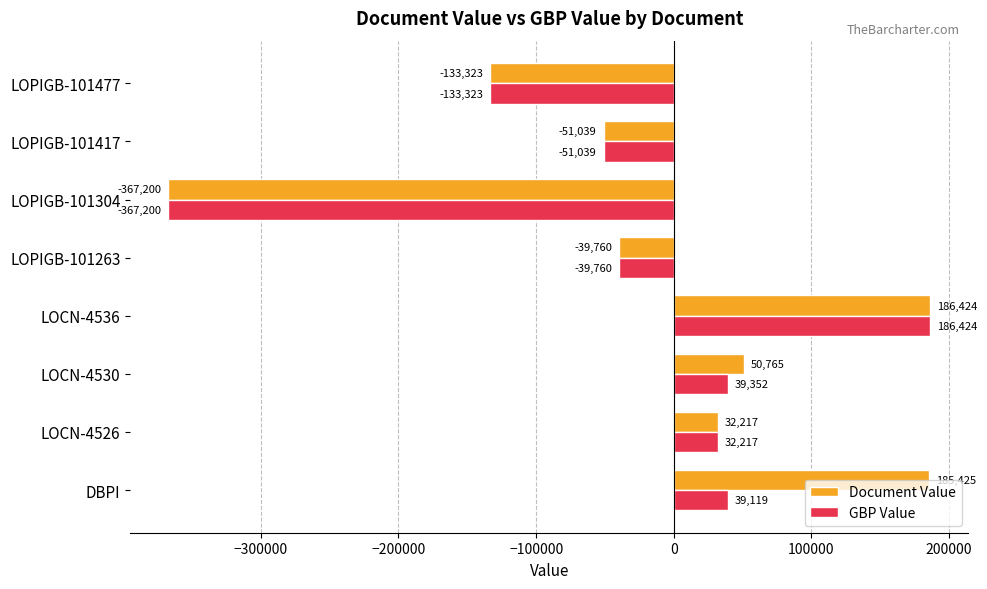

Count the number of categories in the chart.

8